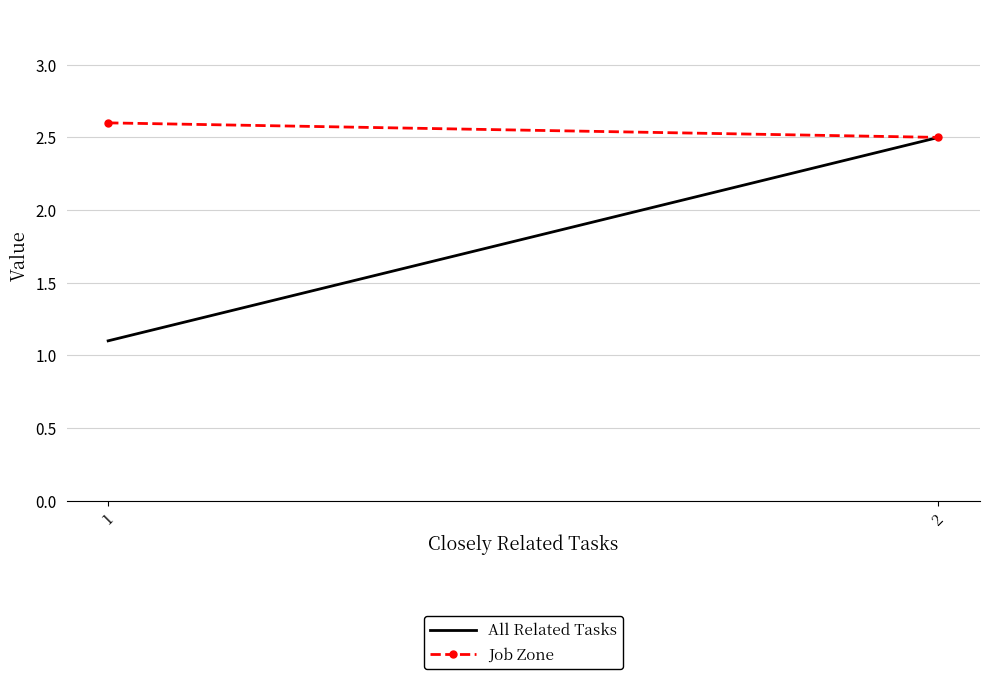

The value of All Related Tasks at 1 is 1.1. True or false?

True